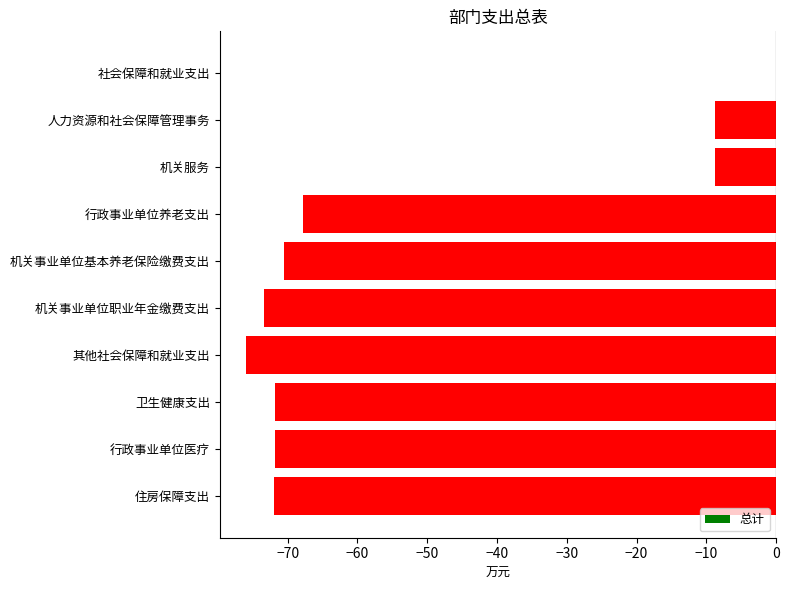

Which category has the highest value across all series?

社会保障和就业支出